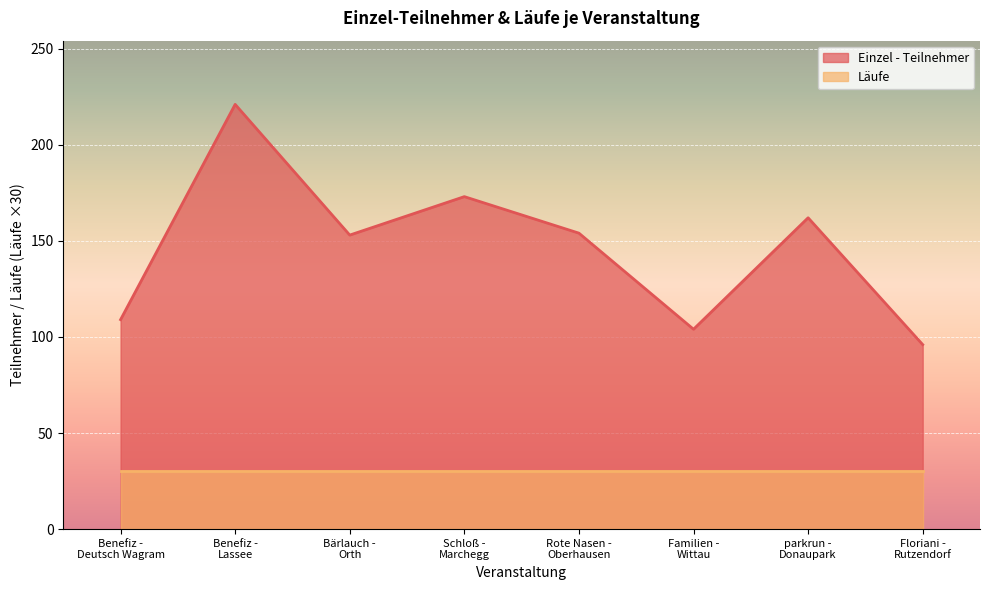

What is the change in value from parkrun -
Donaupark to Floriani -
Rutzendorf?

-66